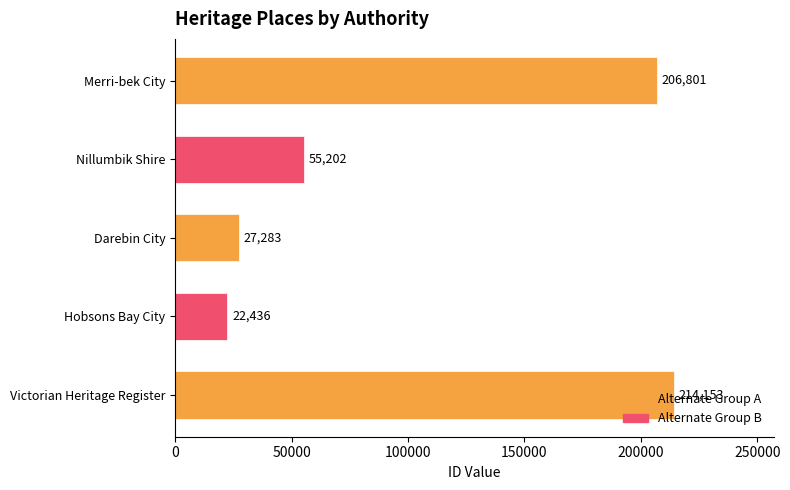

What value does the data have at Darebin City, to the nearest 10?

27280